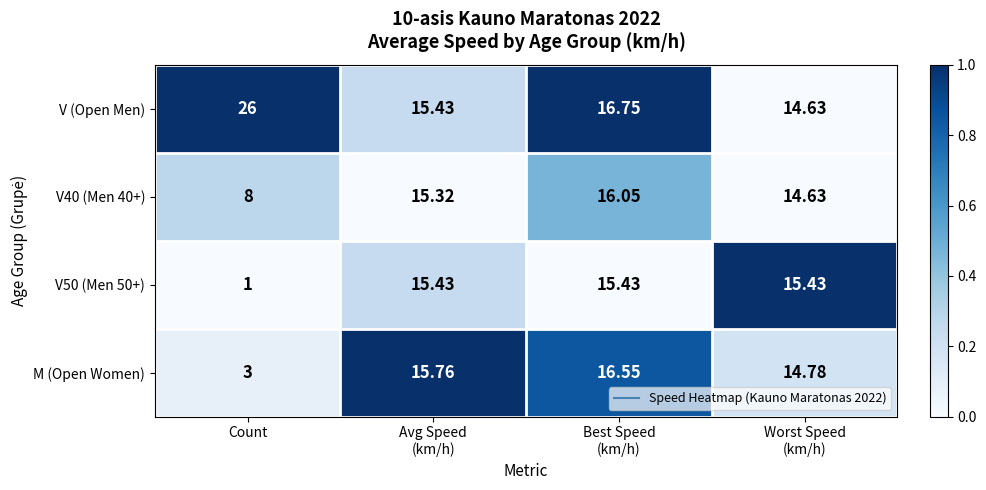

What is the total value across all series at Best Speed
(km/h)?

64.8